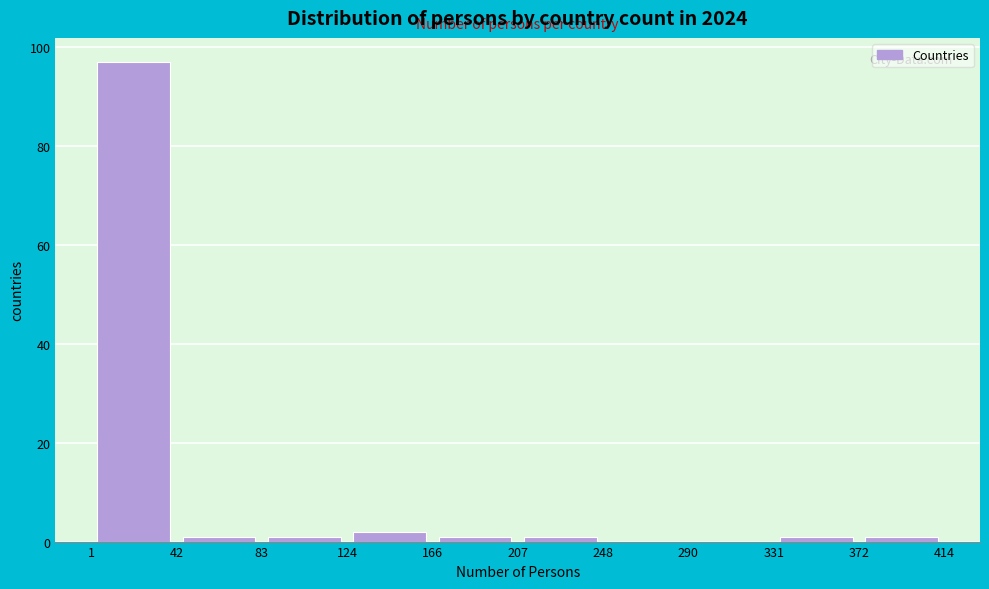

Reading left to right, transcribe this chart: for each bar, give the range it covers on the x-axis and its height. The values are not printed on the chart, so give them approximately, as read against the axis.

1 to 42: 98
42 to 83: under 2
83 to 124: under 2
124 to 166: 2
166 to 207: under 2
207 to 248: under 2
248 to 290: 0
290 to 331: 0
331 to 372: under 2
372 to 414: under 2